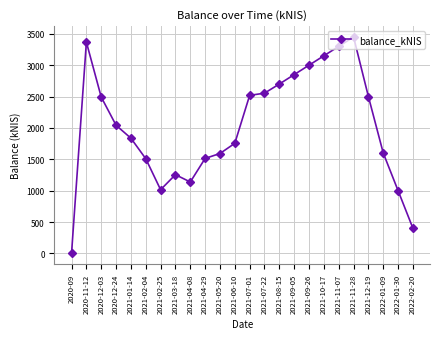

What is the change in value from 2020-12-03 to 2021-09-26?

+508.2